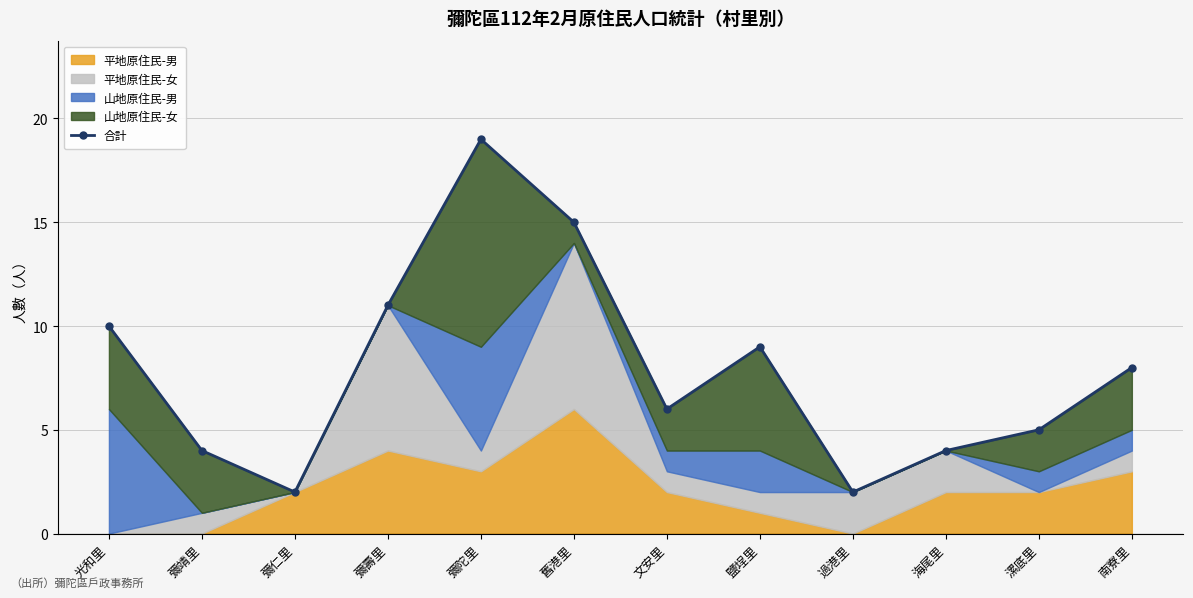

The value at 漯底里 is 5. True or false?

True